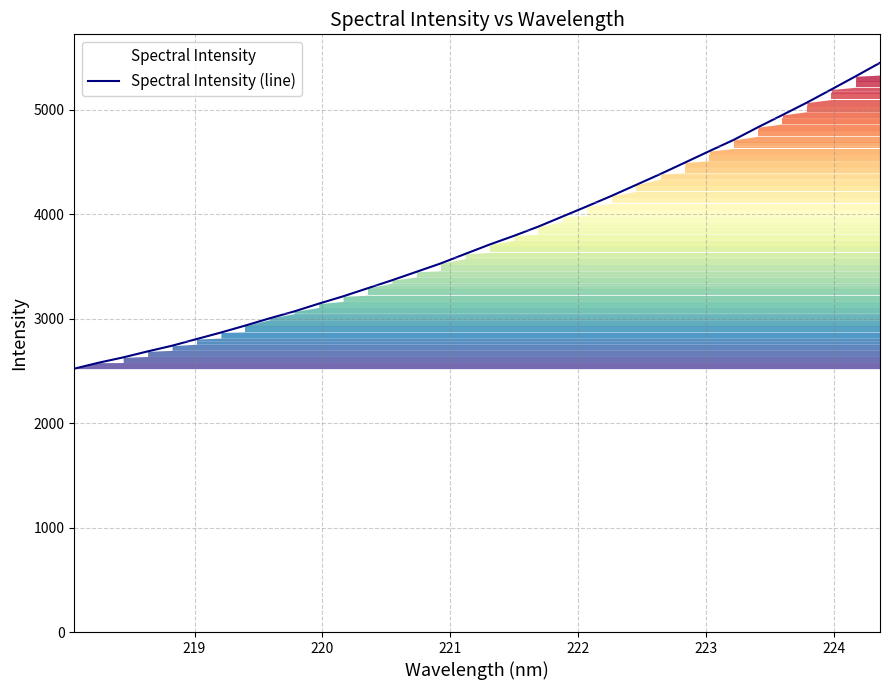

What is the greatest value displayed?

5447.6